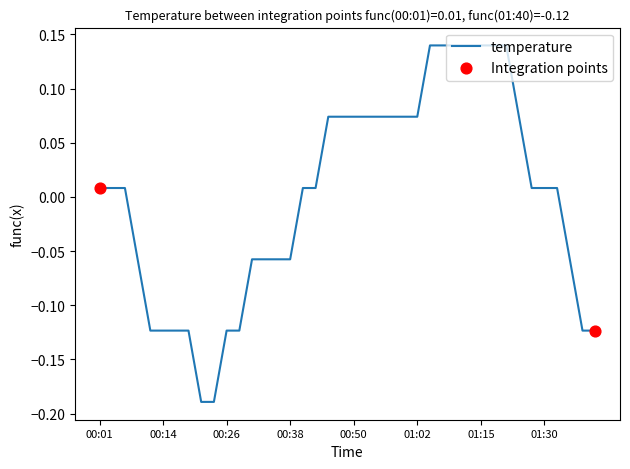

What is the difference between the maximum and minimum values?

0.3